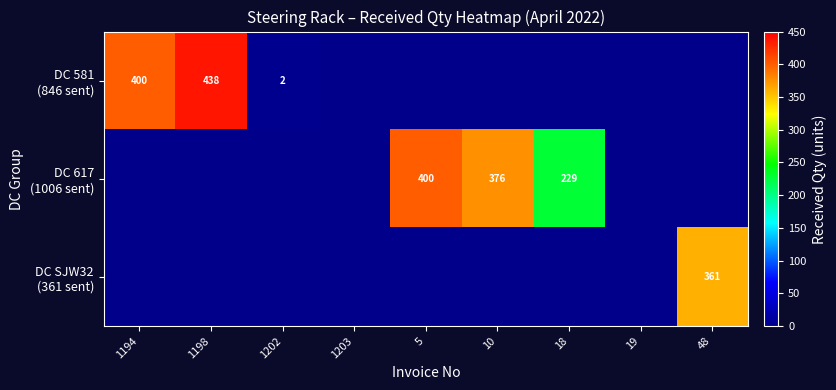

What is the maximum value for DC 581 (846 sent)?

438